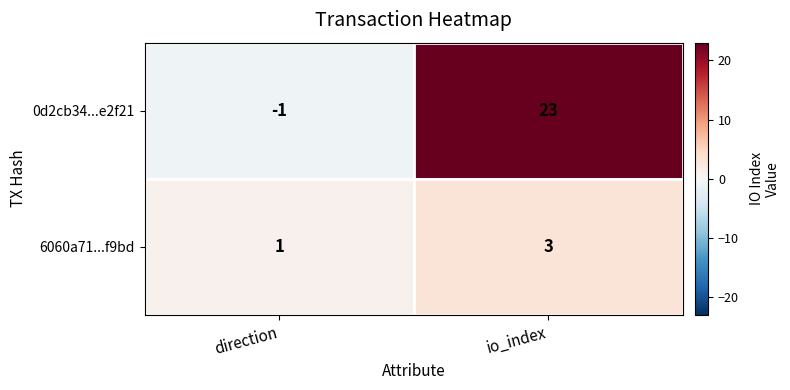

Reading right to left, transcribe all the data shown in this chart.

0d2cb34...e2f21: 23	-1
6060a71...f9bd: 3	1